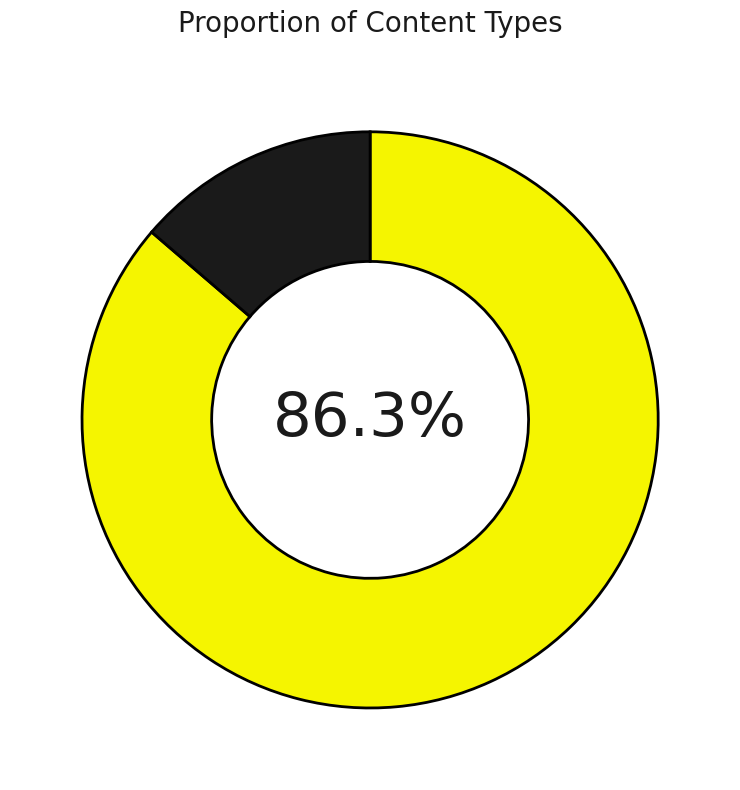

Is there a majority slice in this chart?

Yes